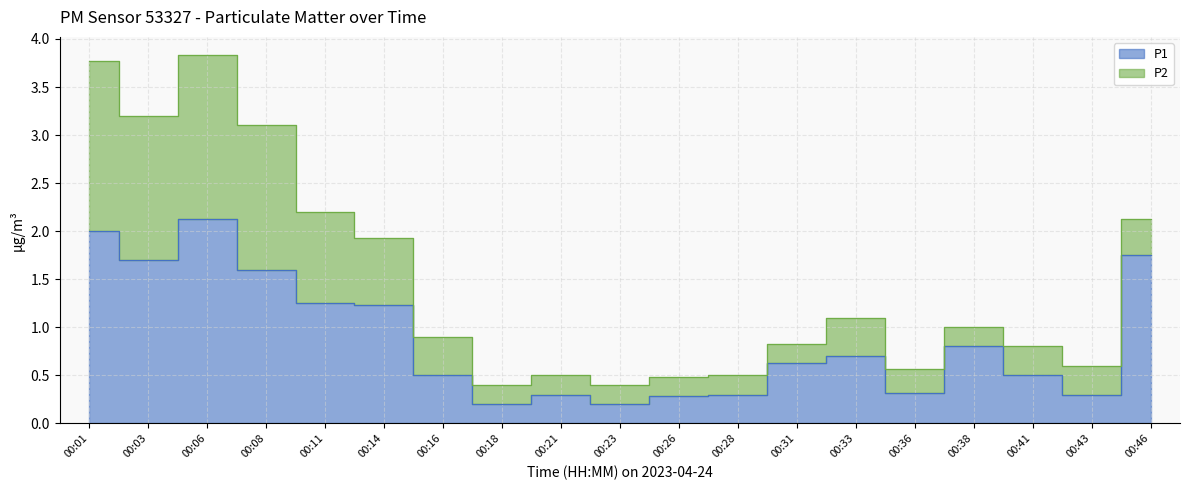

Where is the data nearest to the value 1?

00:38